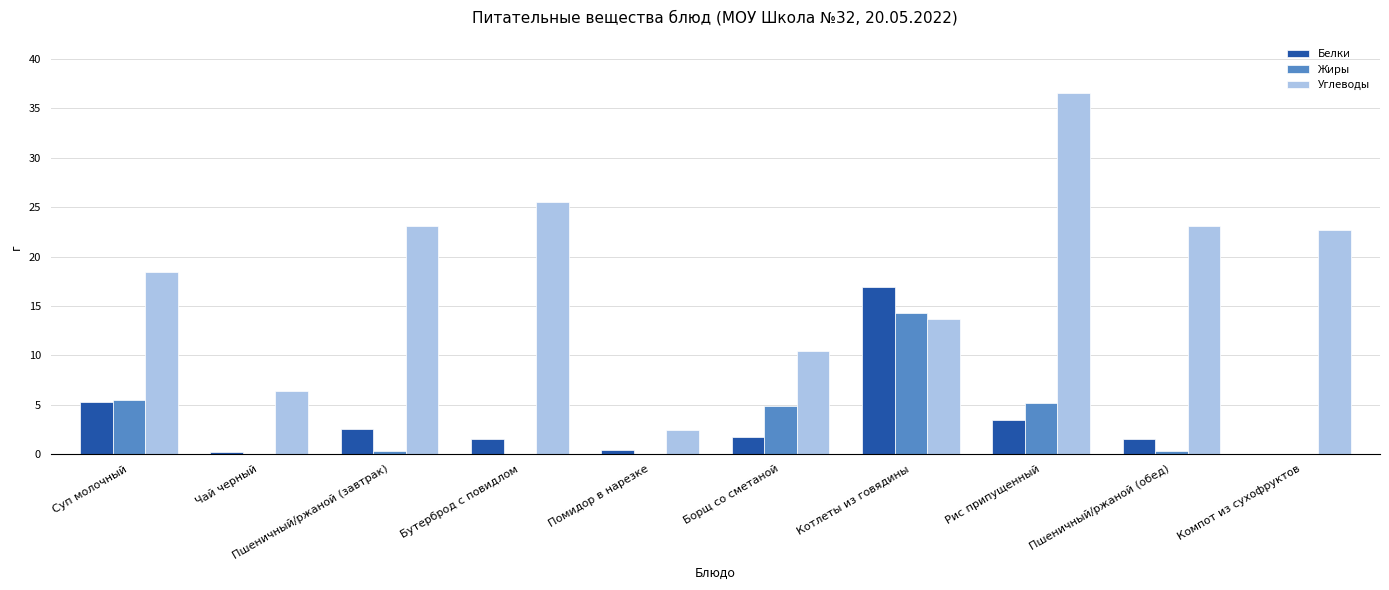

How many data points does each series have?

10